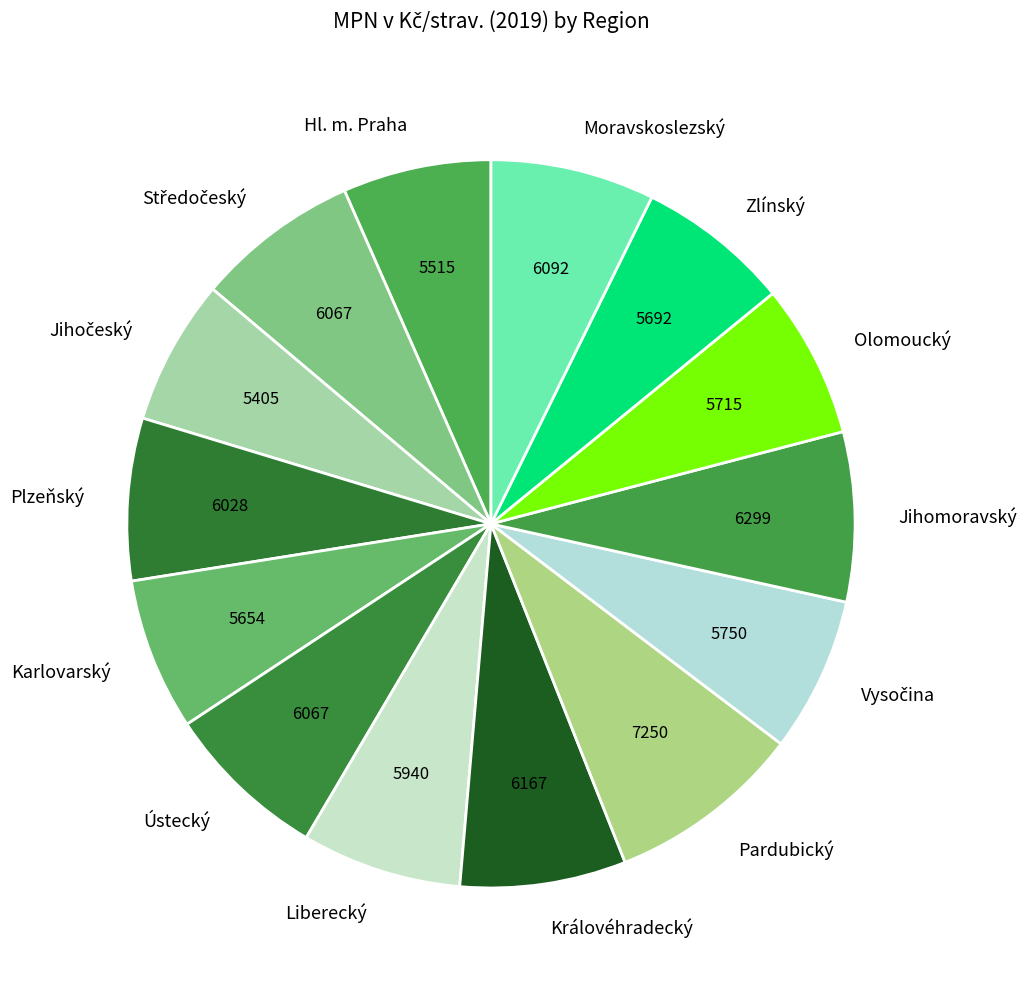

Does Plzeňský represent more than half of the total?

No